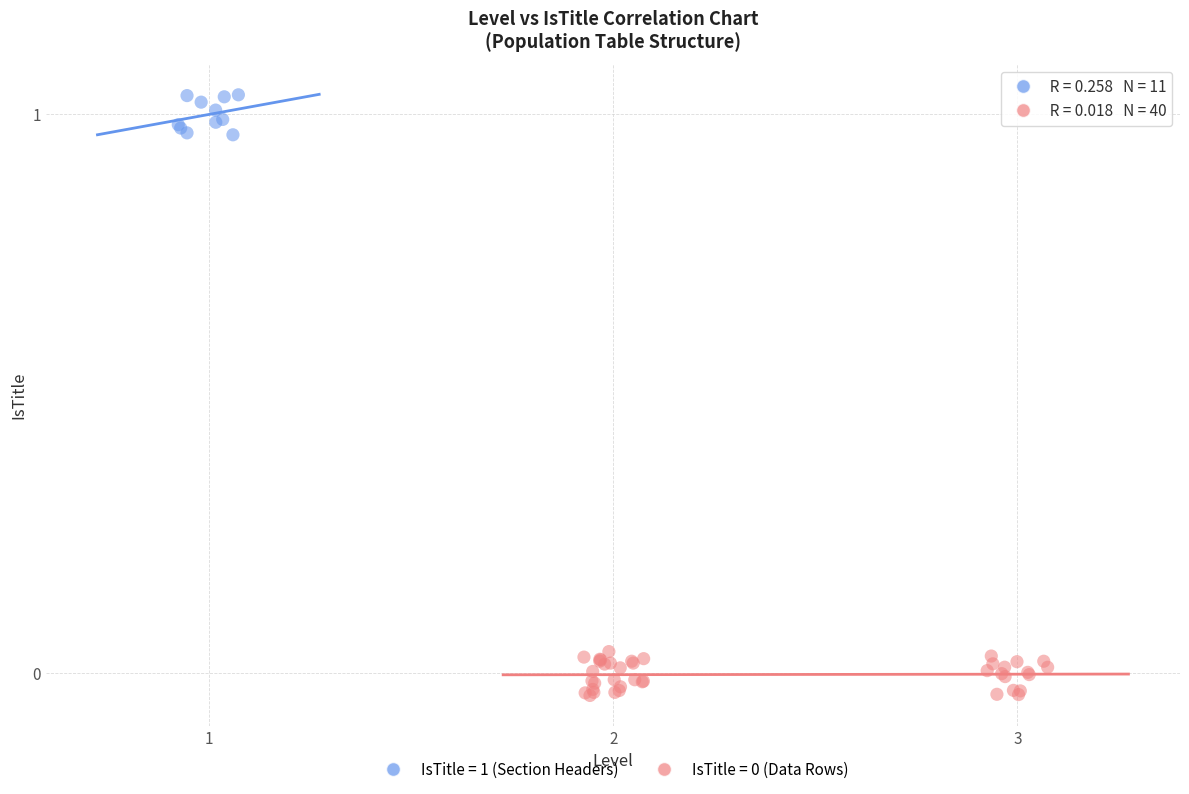

Which series reaches the maximum Y coordinate?

IsTitle = 1 (Section Headers)